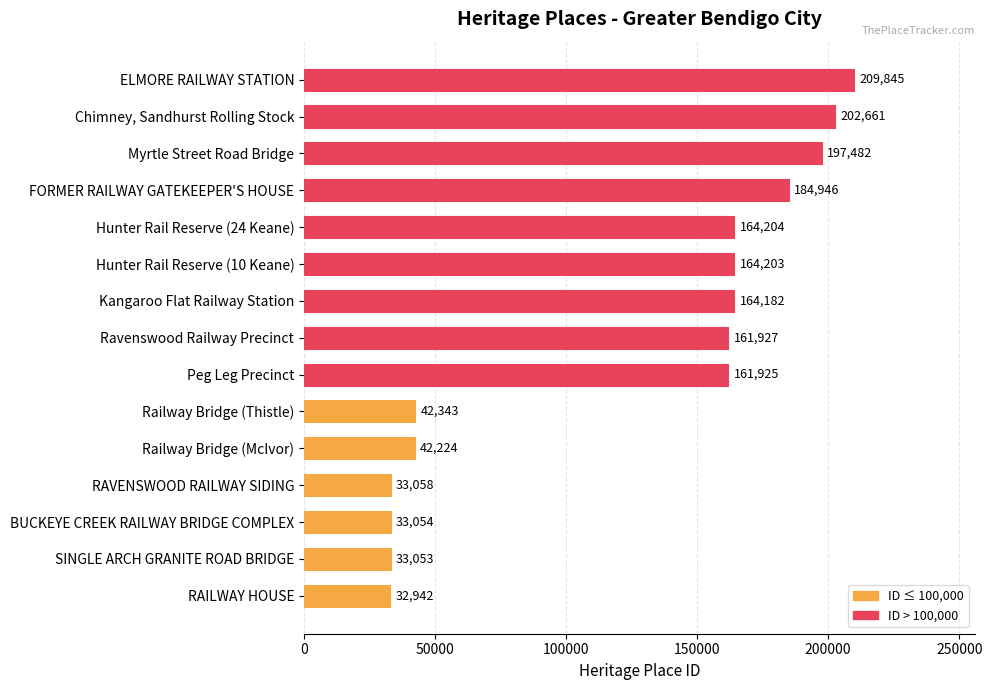

What is the average value?

121870